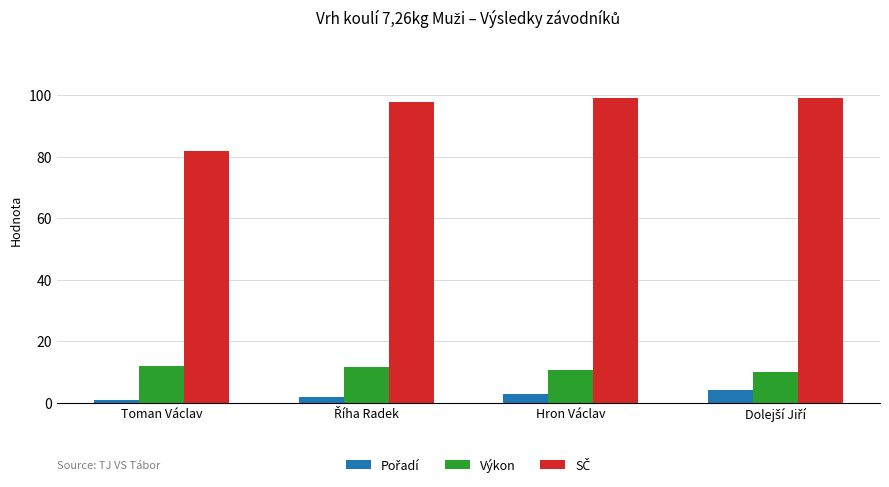

What is the total value across all series at Hron Václav?

112.8